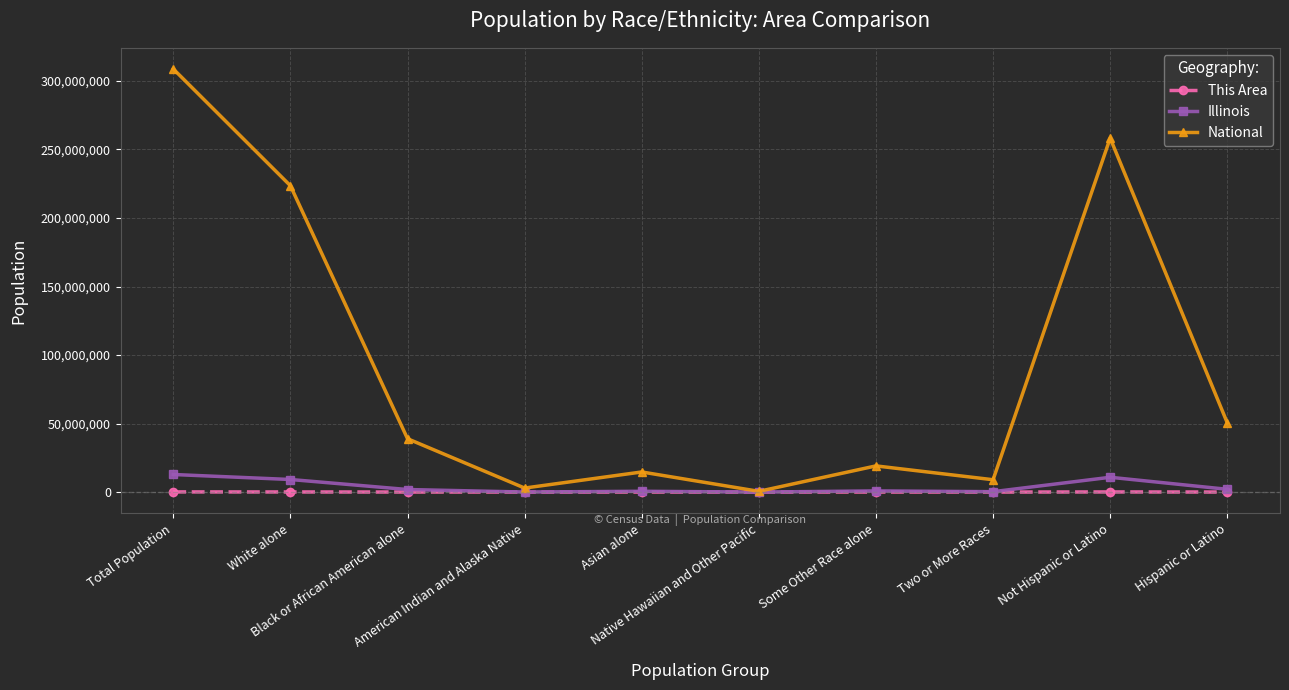

Which category has the highest value across all series?

Total Population